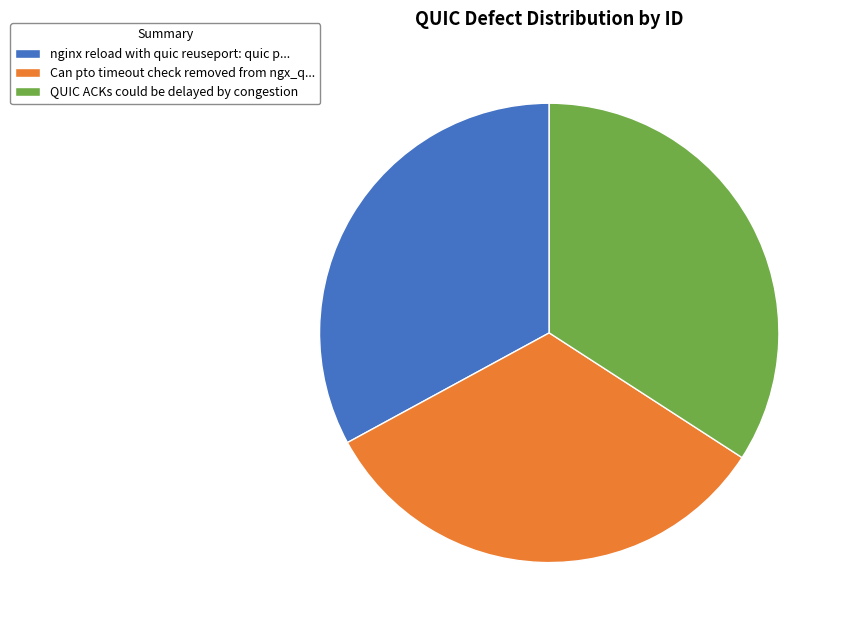

True or false: QUIC ACKs could be delayed by congestion accounts for 34% of the total.

True